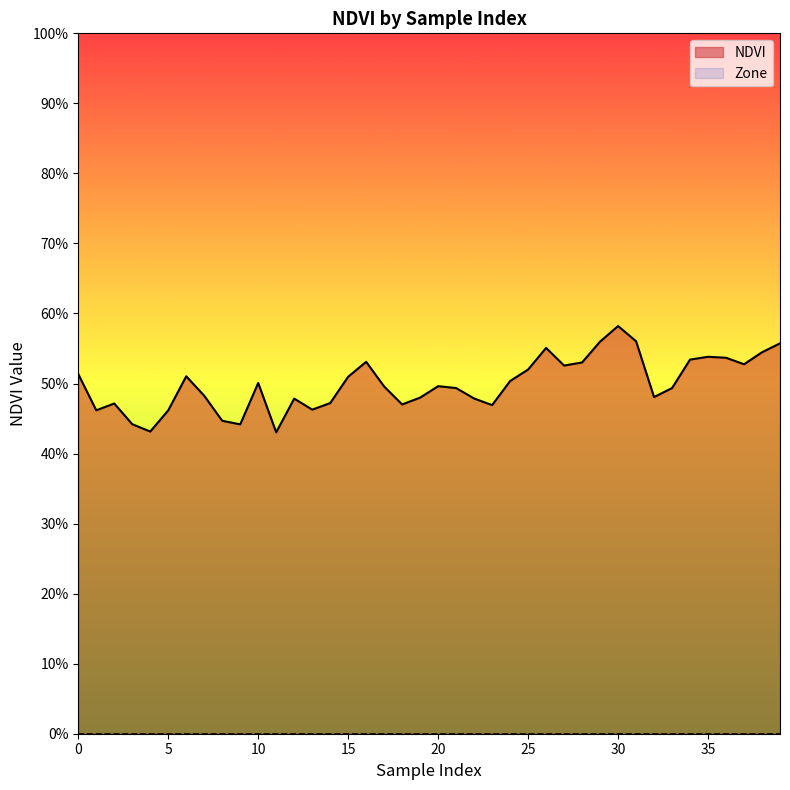

What is the approximate value at 7?

0.5